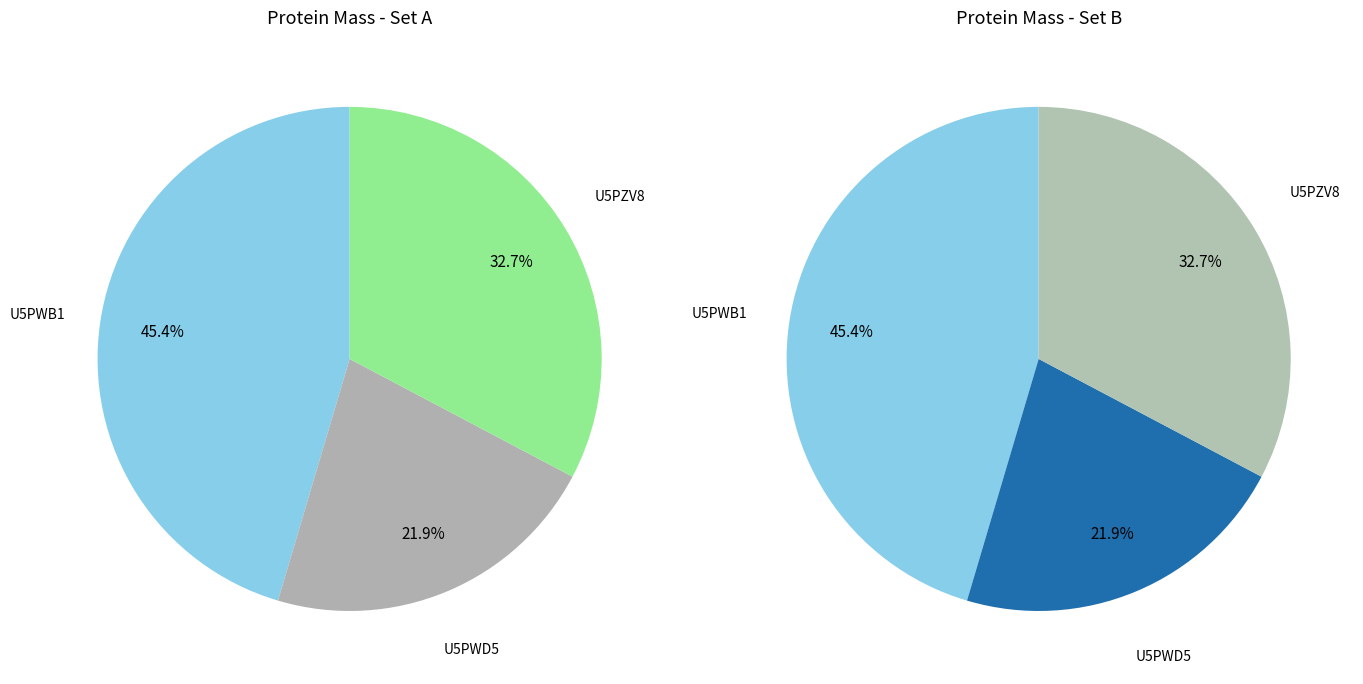

What percentage do tr|U5PZV8|U5PZV8_9CAUD and tr|U5PWB1|U5PWB1_9CAUD together represent?

78.1%